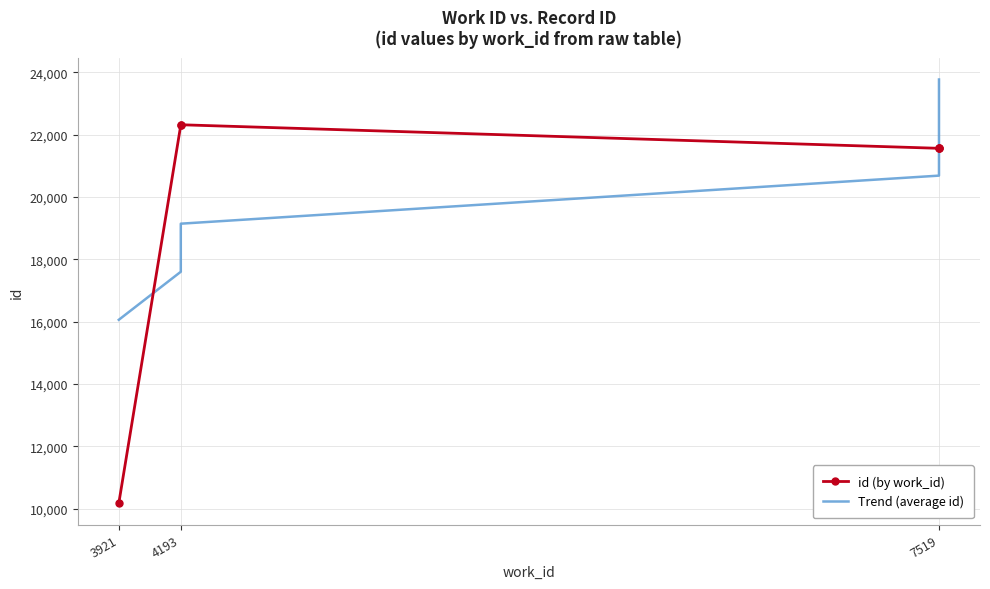

Rank the series by their average value, from highest to lowest.

id (by work_id), Trend (average id)